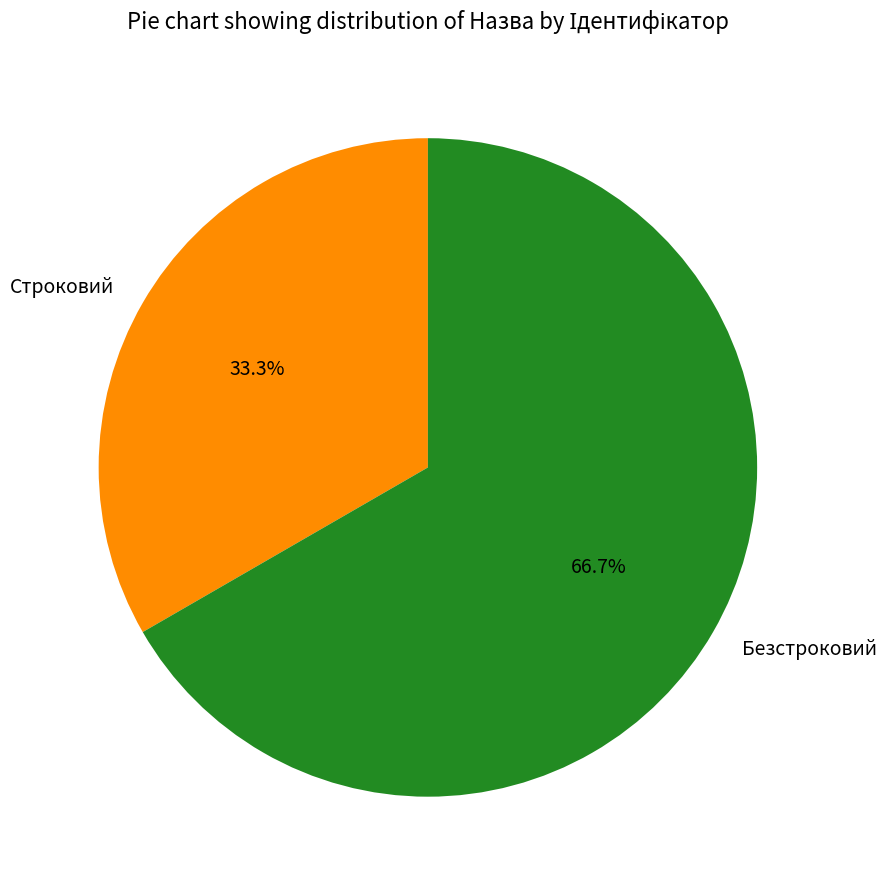

To the nearest percent, what is the difference between the Строковий and Безстроковий slice percentages?

33%